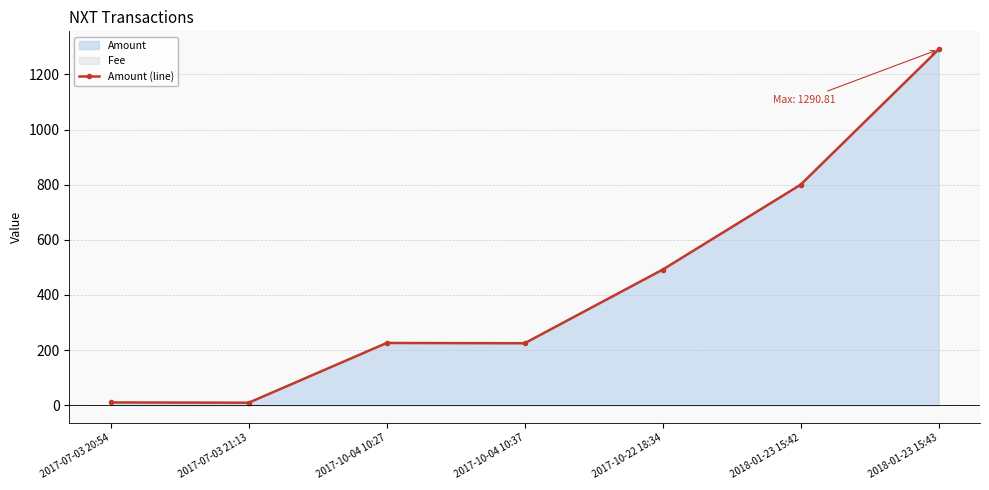

True or false: there are more than 1 points higher than both neighbors.

False